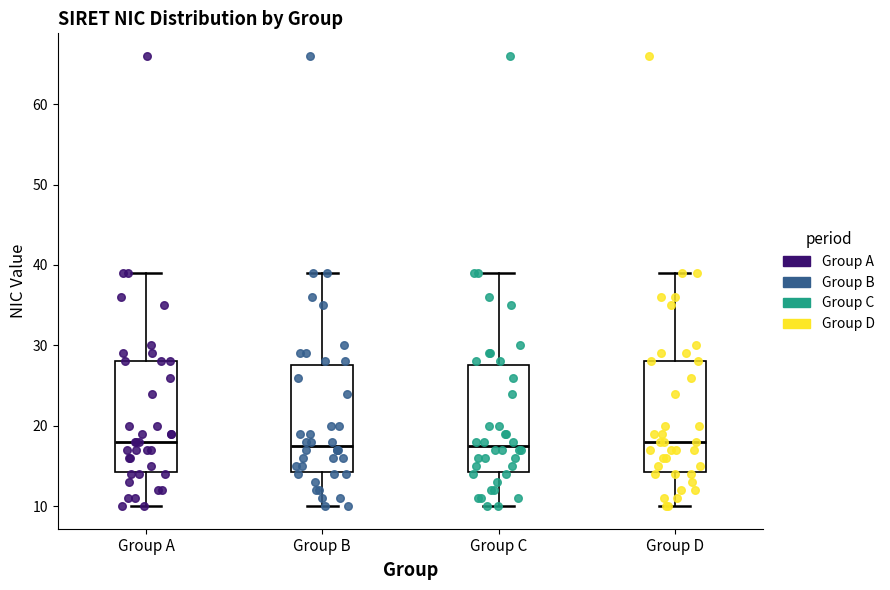

Reading left to right, read every box against the y-axis: the position of its median line, the range the box covers, and the ends of its whiskers. The values are not printed on the chart, so give them approximately, as read against the axis.

Group A: median 18, box 14 to 28, whiskers 10 to 39
Group B: median 18, box 14 to 28, whiskers 10 to 39
Group C: median 18, box 14 to 28, whiskers 10 to 39
Group D: median 18, box 14 to 28, whiskers 10 to 39